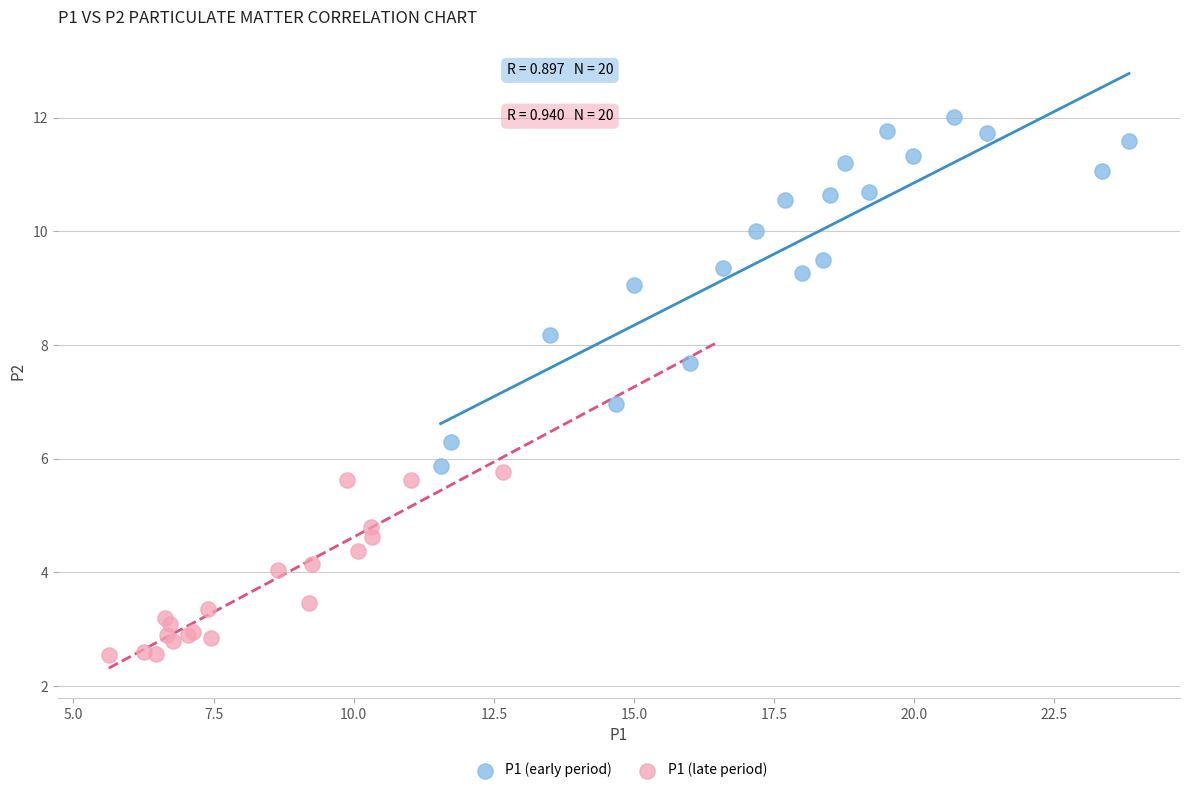

Which series has the largest Y range (max minus min)?

P1 (early period)